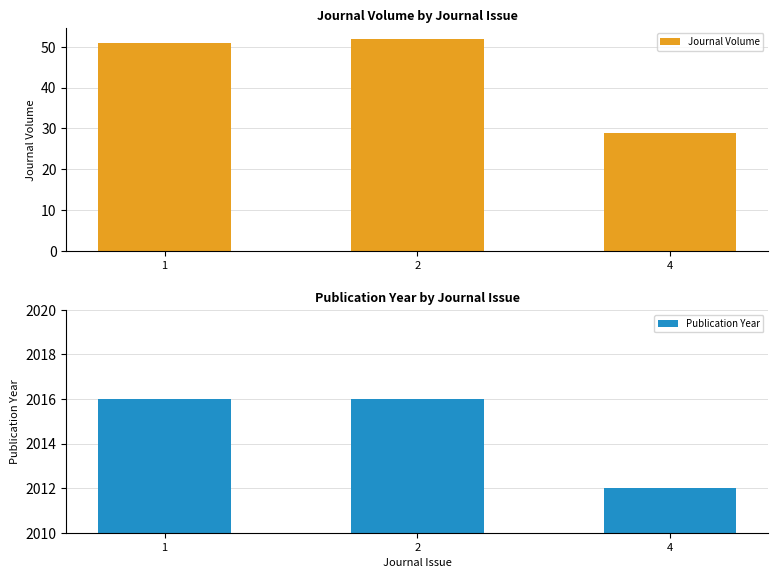

Reading right to left, list all the values displayed in this chart.

Journal Volume: 4=29	2=52	1=51
Publication Year: 4=2012	2=2016	1=2016